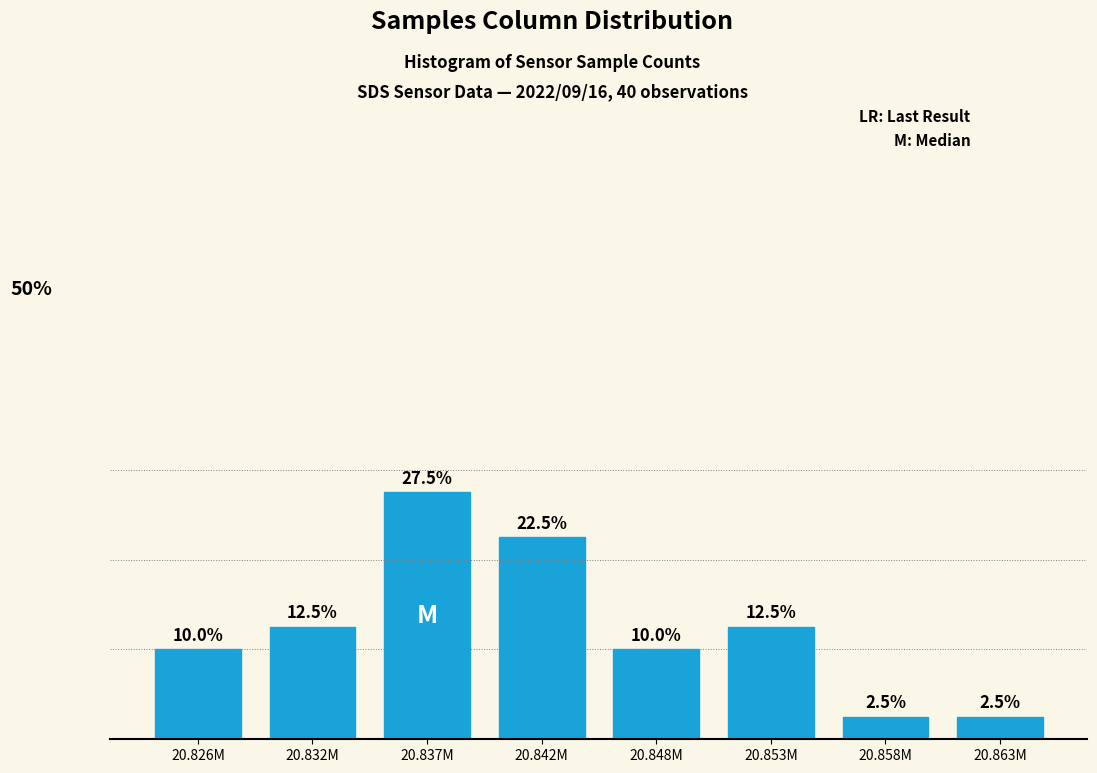

At which label does the data first exceed 12?

20.832M